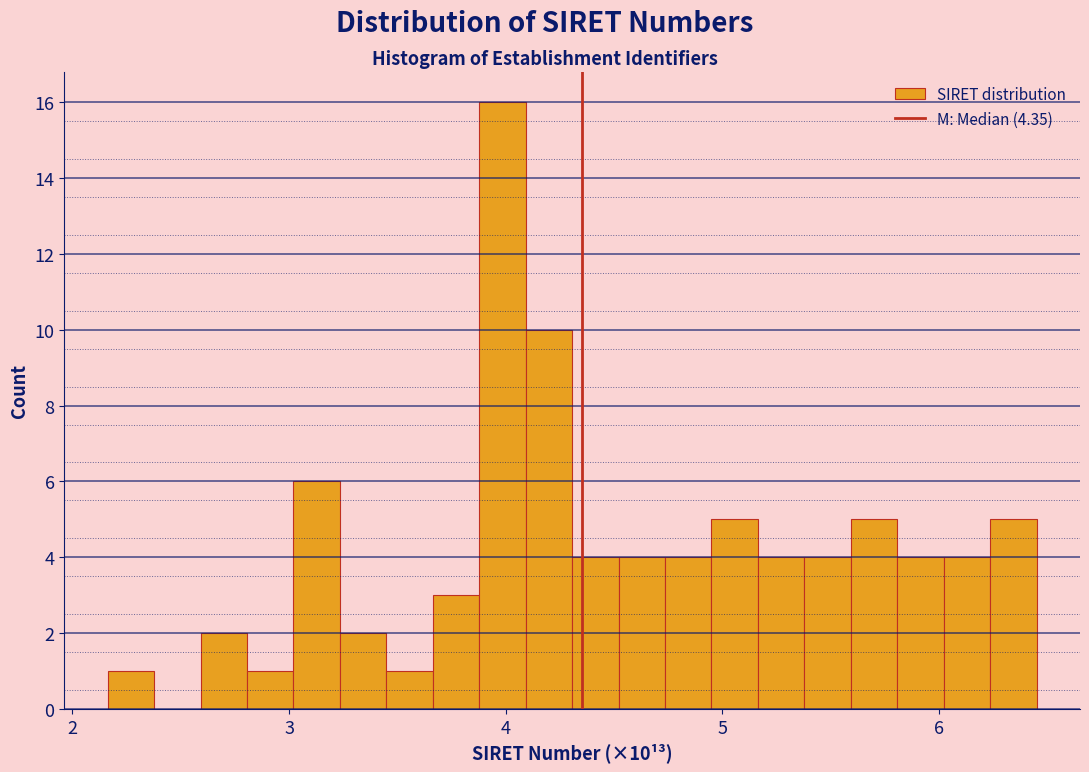

Read against the x-axis, roughly where is the centre of the tallest bar?

4.0